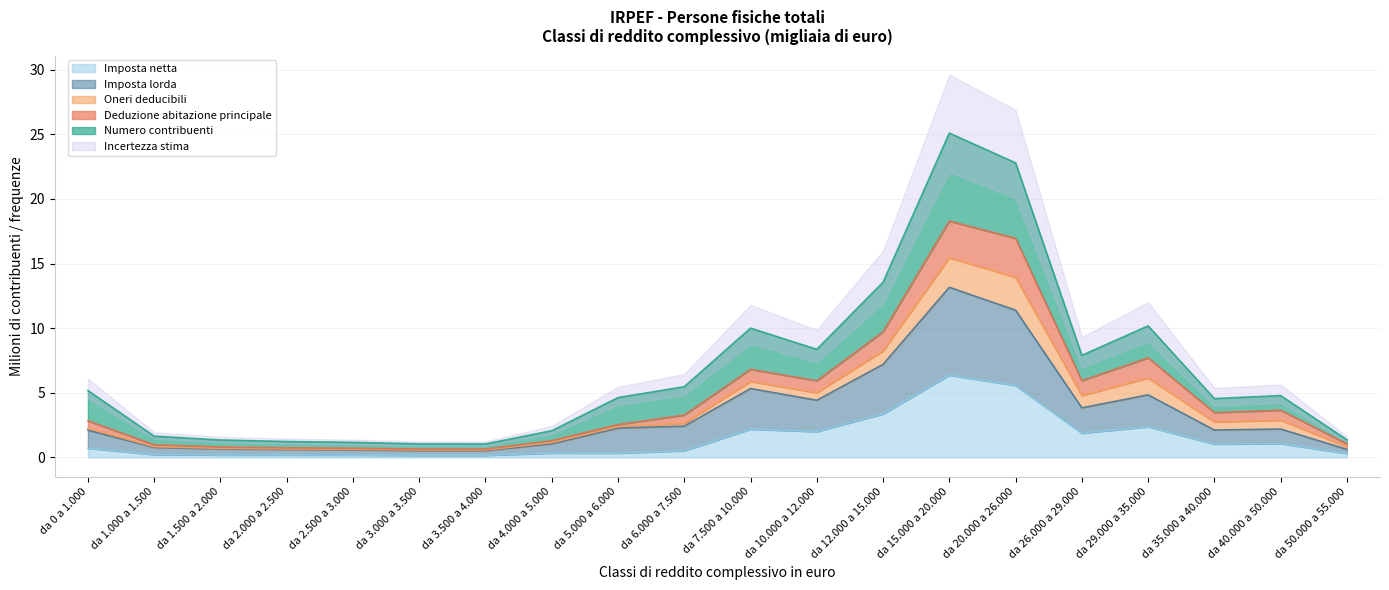

Between da 10.000 a 12.000 and da 50.000 a 55.000, which series saw the biggest shift?

Numero contribuenti